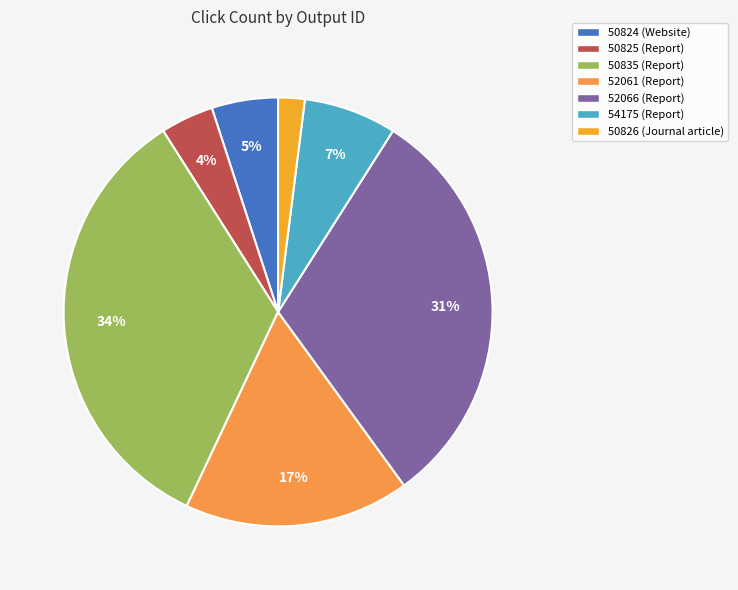

To the nearest percent, what percentage of the pie is 52066?

31%